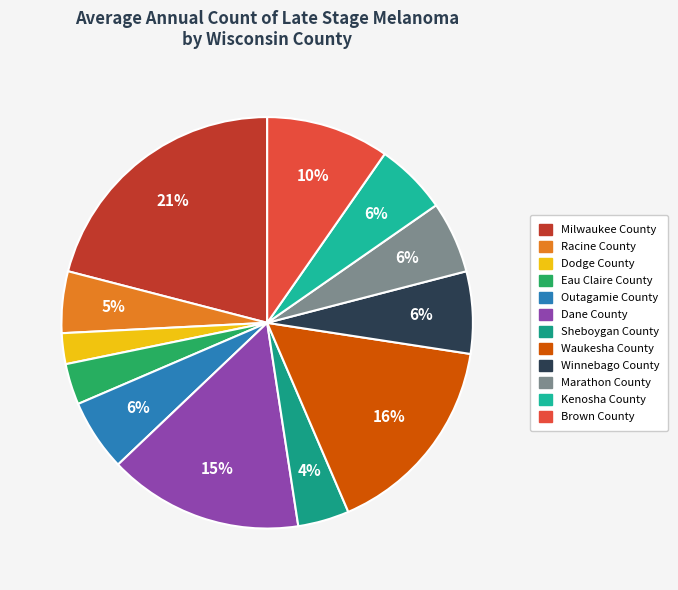

What portion of the pie excludes Kenosha County?

94.4%